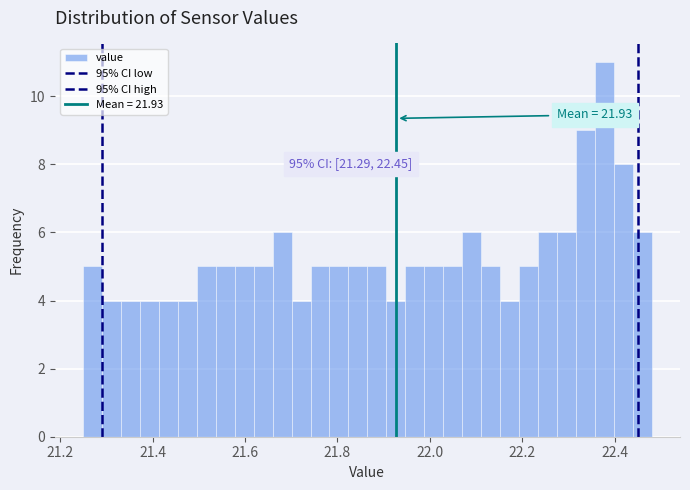

Around what value on the x-axis is the tallest bar? Give the approximate position of its centre, as read against the axis.

22.38